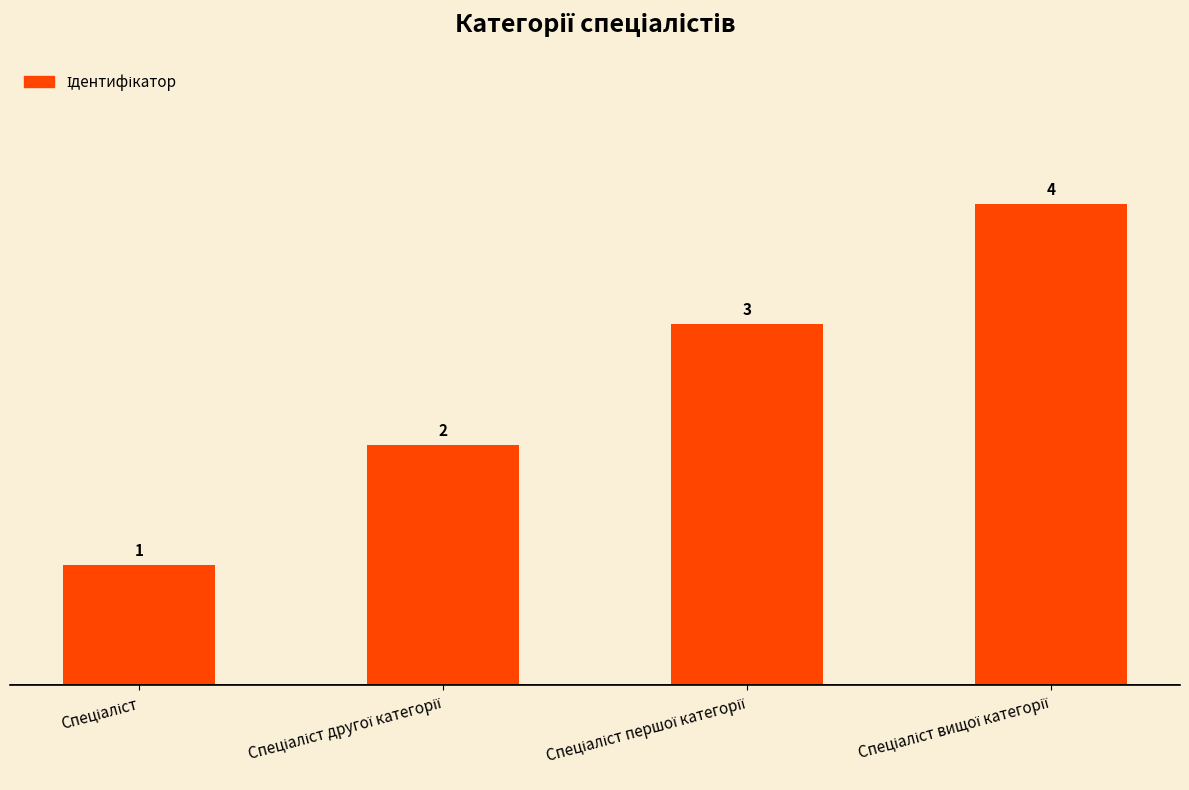

How many values are between 2 and 4?

3